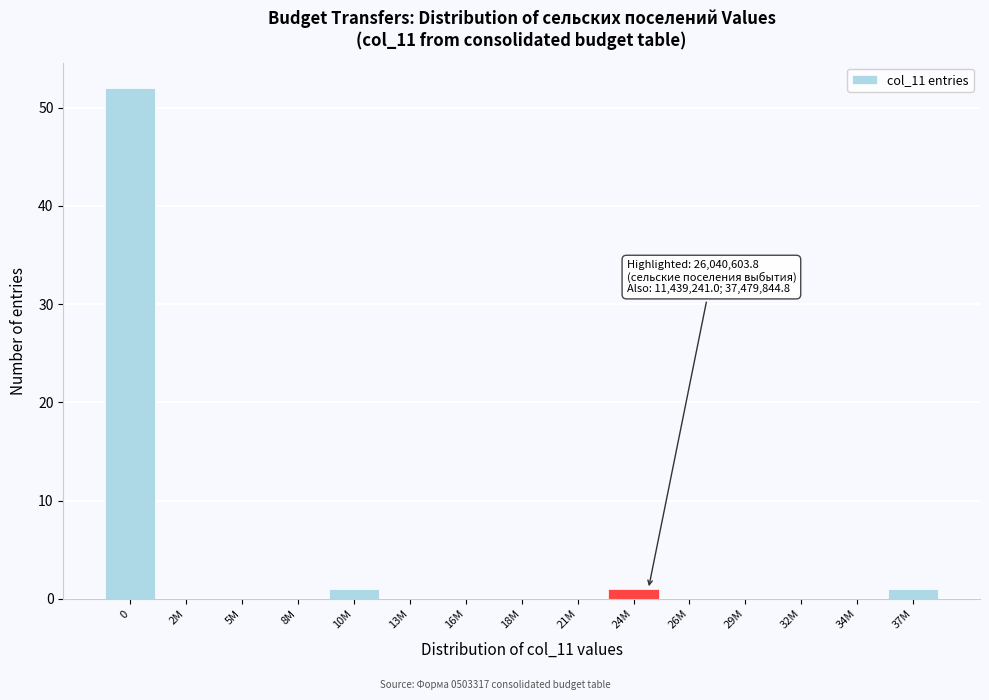

Reading left to right, what are all the values shown in this chart?

0=52	2M=0	5M=0	8M=0	10M=1	13M=0	16M=0	18M=0	21M=0	24M=1	26M=0	29M=0	32M=0	34M=0	37M=1